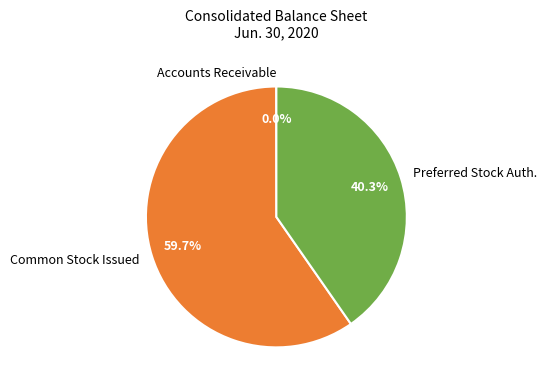

What is the majority slice?

Common Stock Issued